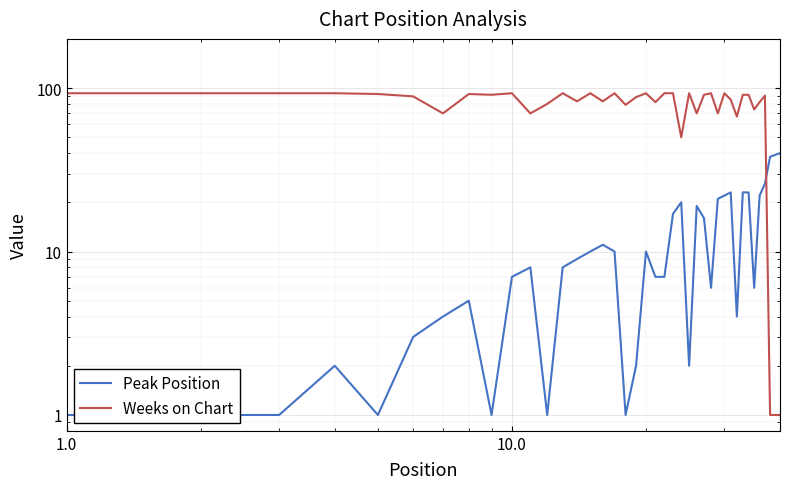

At how many categories does at least one series exceed 52?

36